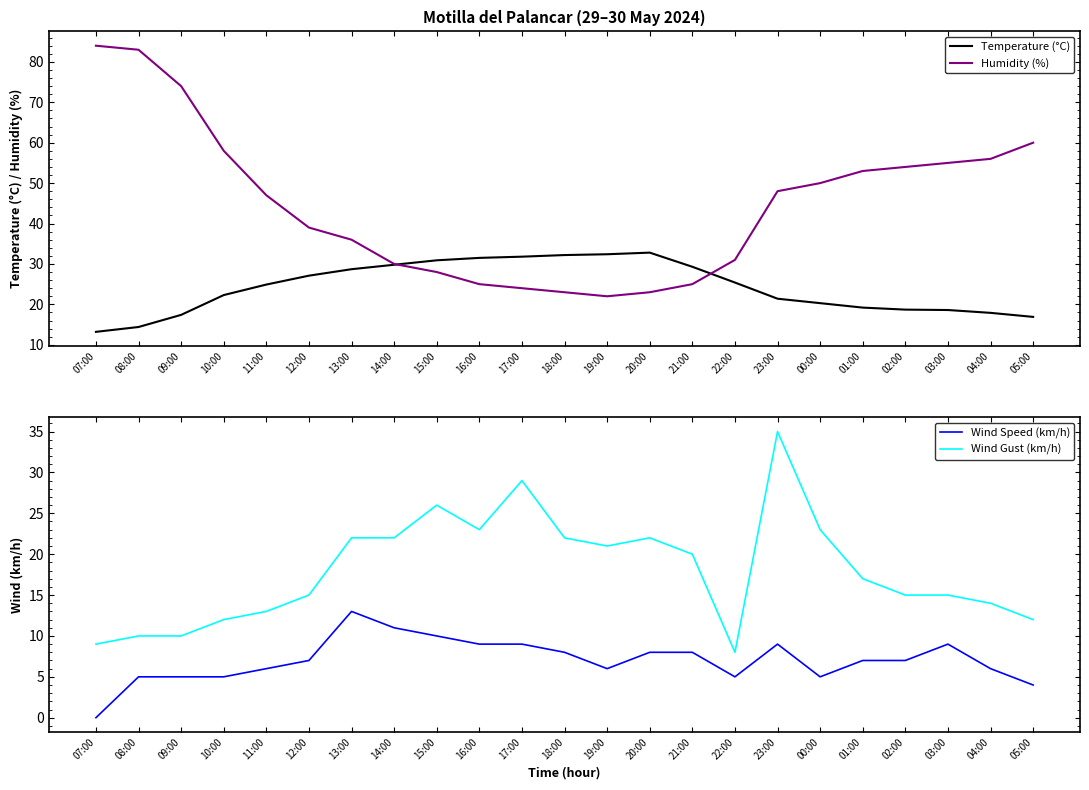

What position from the left is 02:00?

20